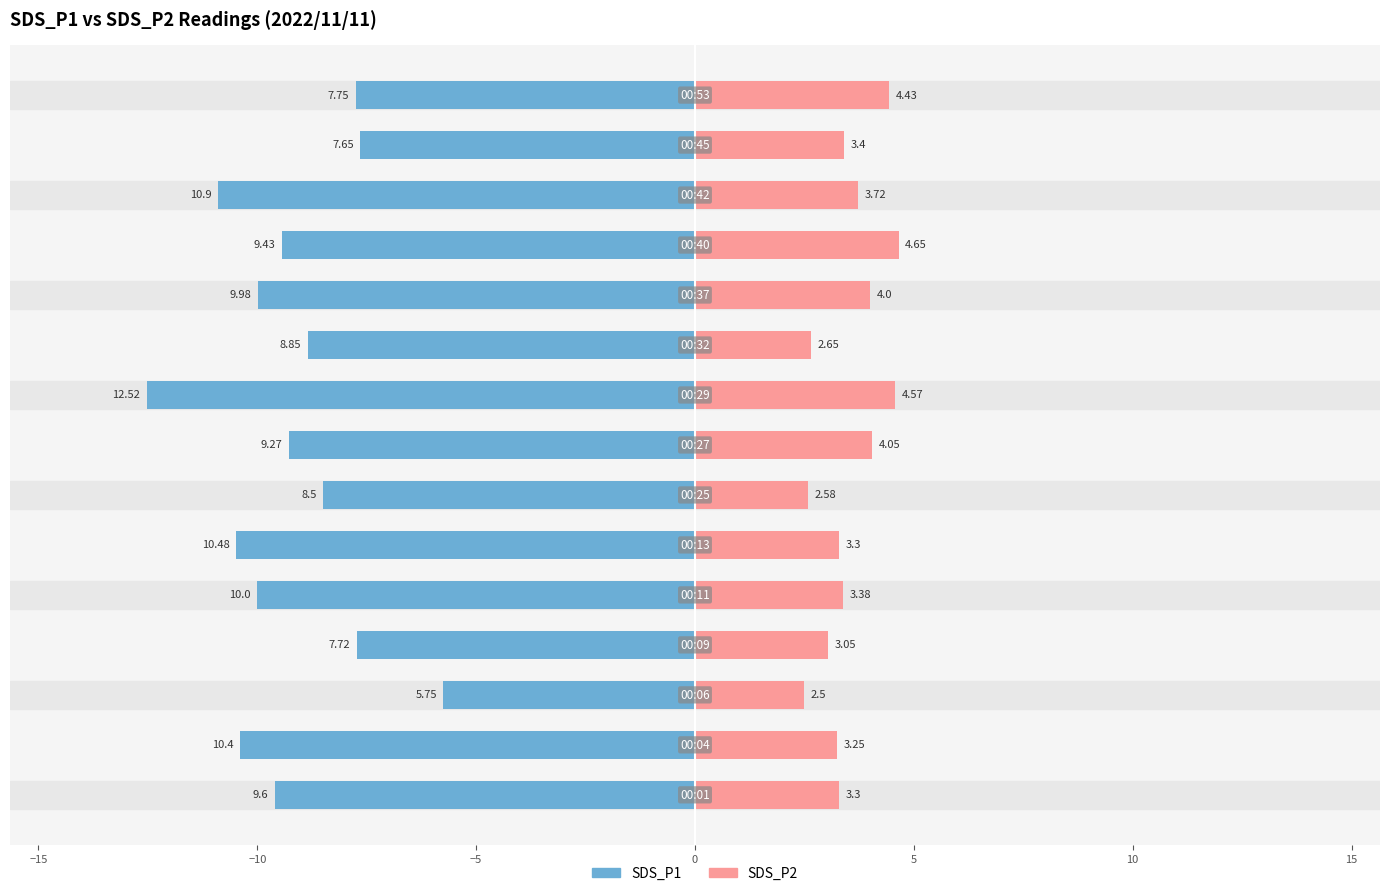

Which series has the widest spread of values?

SDS_P1